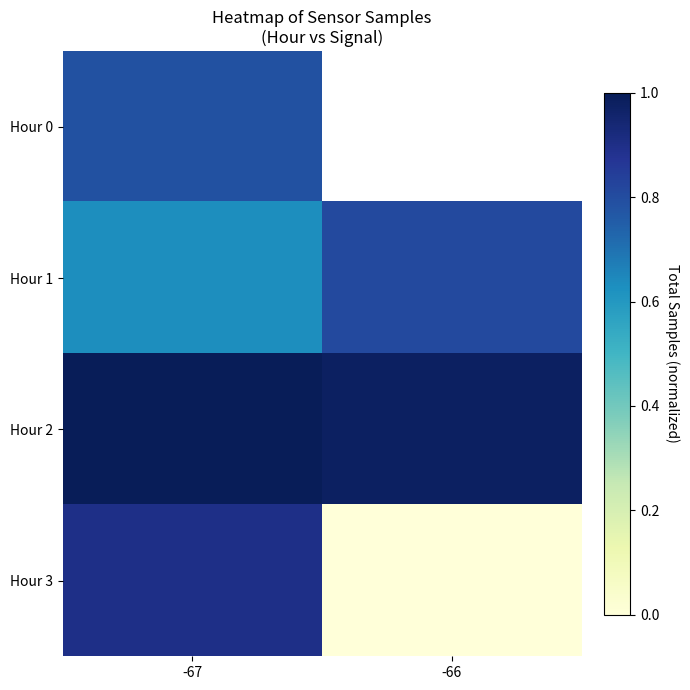

Read the Hour 1 value at -66.

0.8